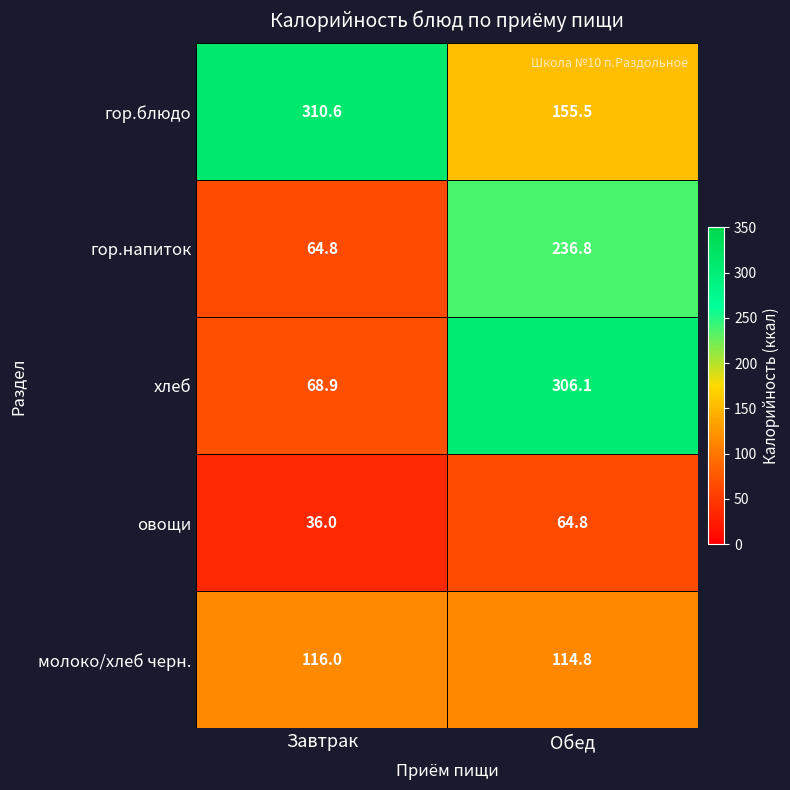

What value does the овощи series have at Обед?

64.8